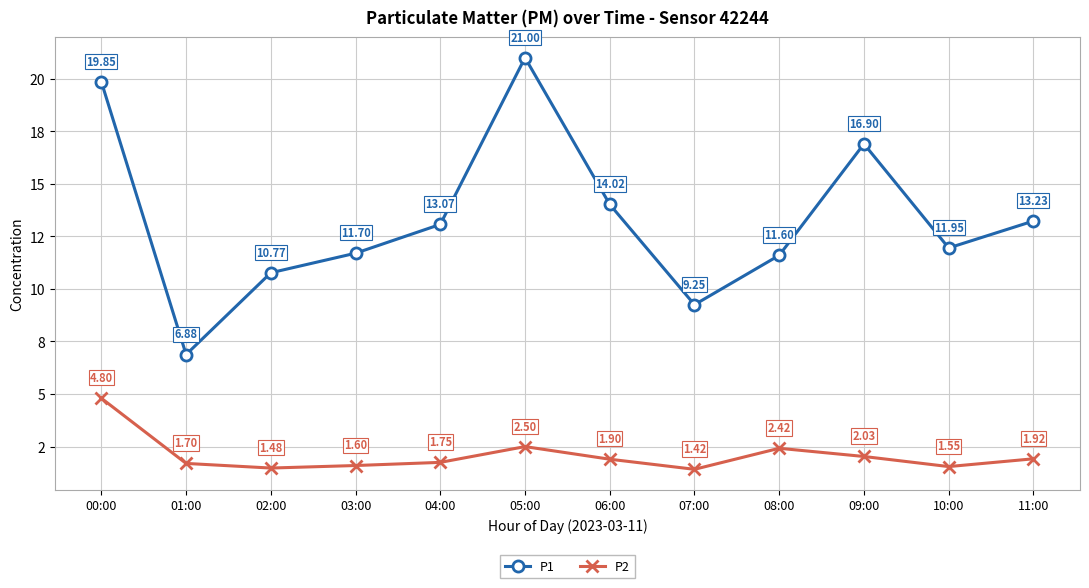

List the series in order of their peak value, lowest first.

P2, P1